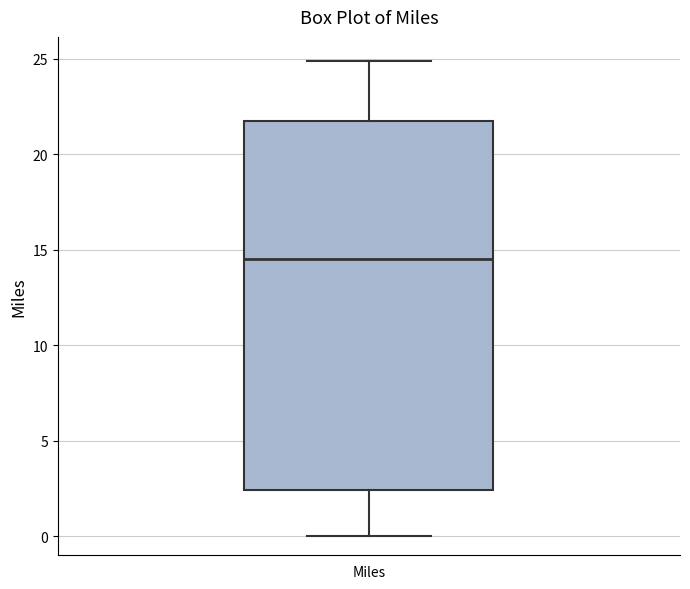

Where does the lower whisker of the box for Miles end on the y-axis? The values are not printed on the chart, so give them approximately, as read against the axis.

0.0